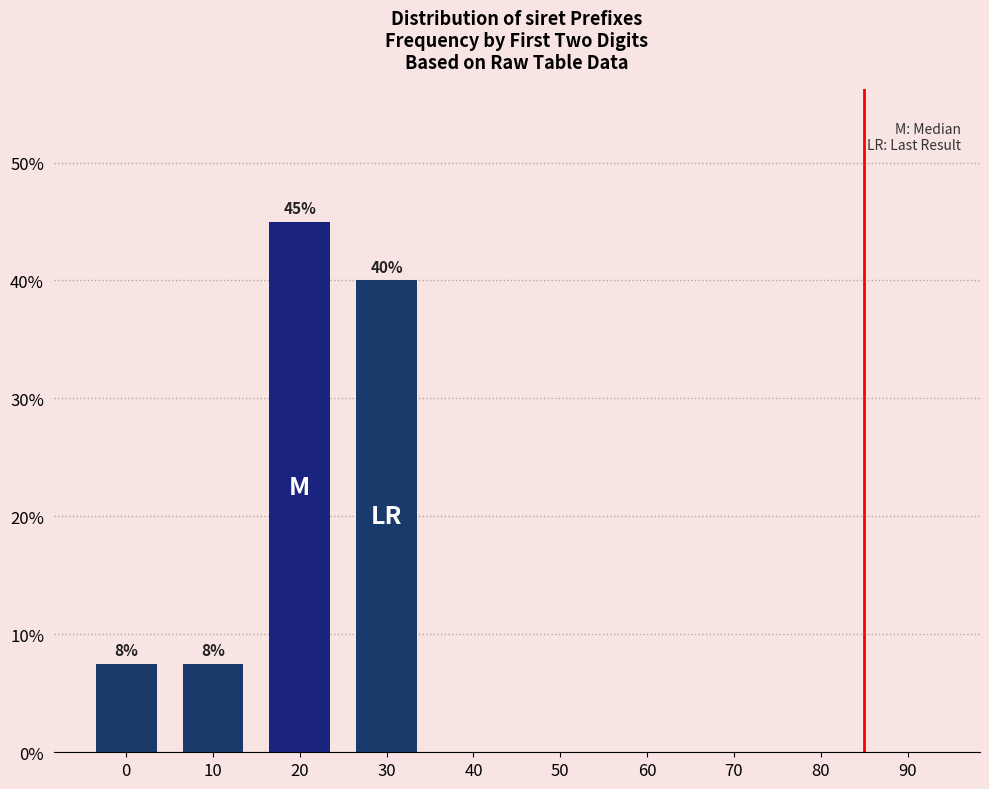

Reading left to right, list all the values displayed in this chart.

0=7.5	10=7.5	20=45.0	30=40.0	40=0.0	50=0.0	60=0.0	70=0.0	80=0.0	90=0.0